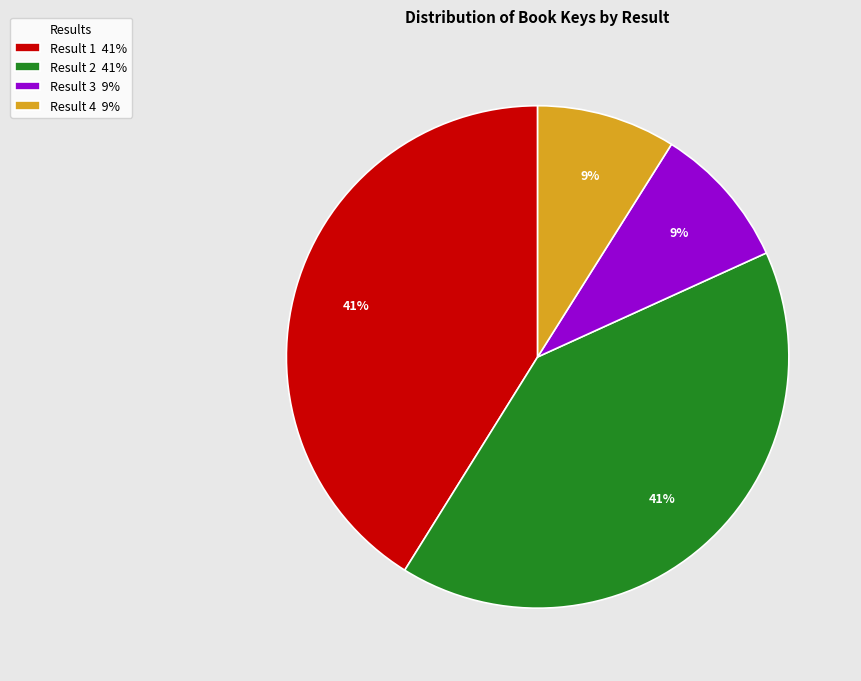

To the nearest percent, what percentage of the pie is Result 2 41%?

41%